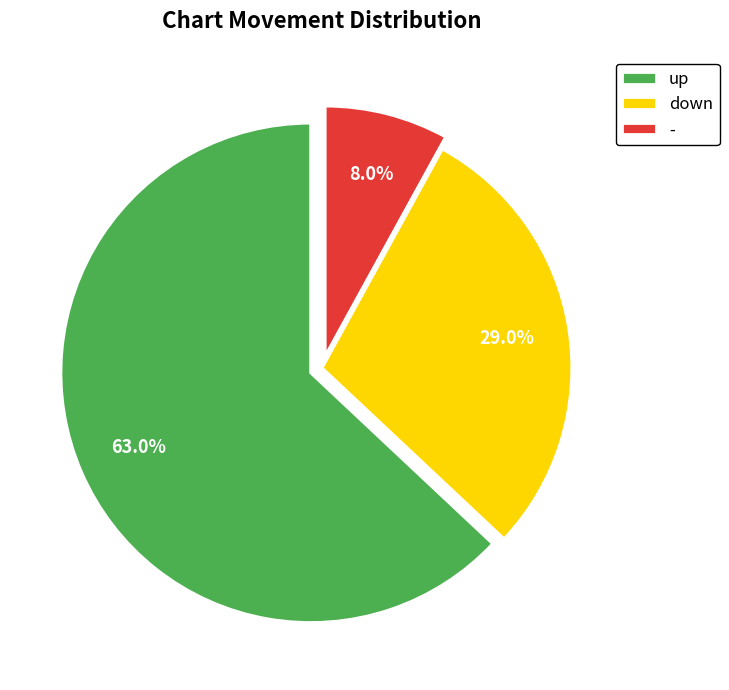

To the nearest percent, what is the average slice percentage?

33%